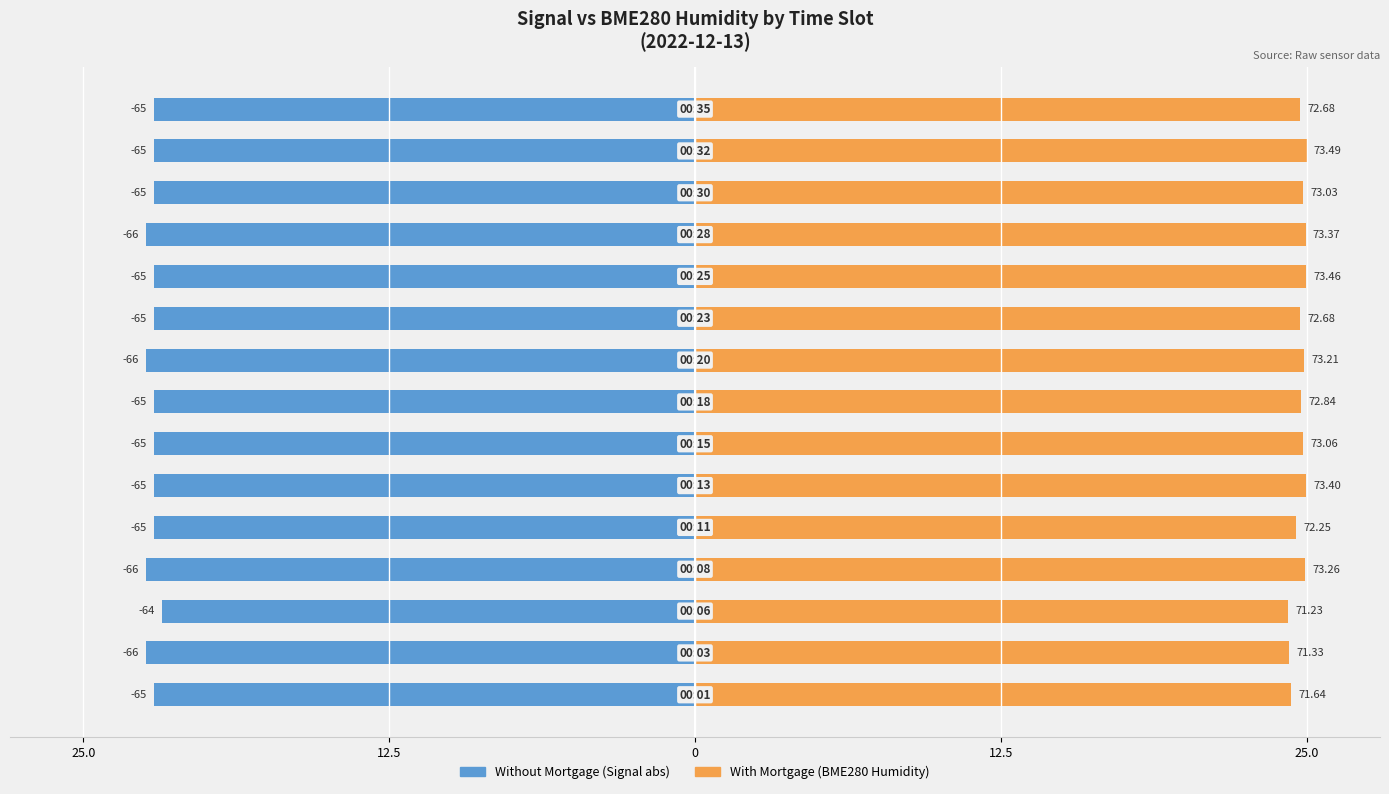

What are all the series names shown in the legend?

Without Mortgage, With Mortgage